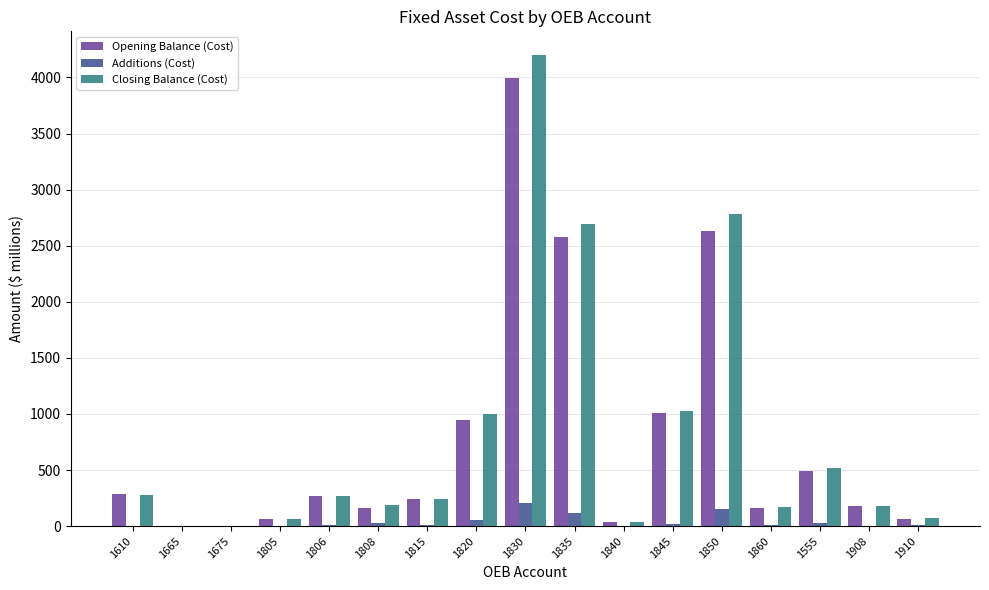

At which category is the sum across all series the highest?

1830